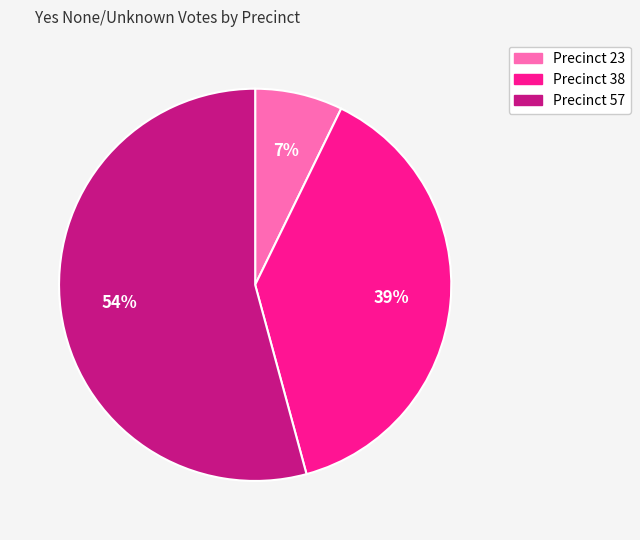

To the nearest percent, what is the average slice percentage?

33%